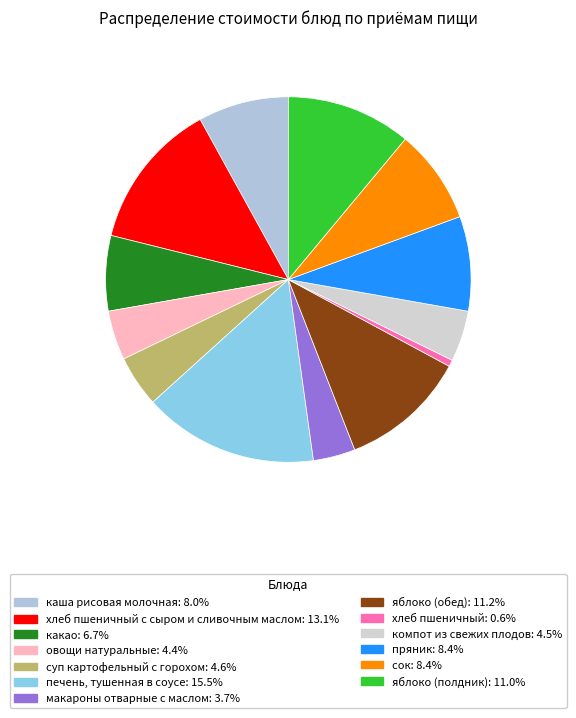

How many slices are in this pie chart?

13